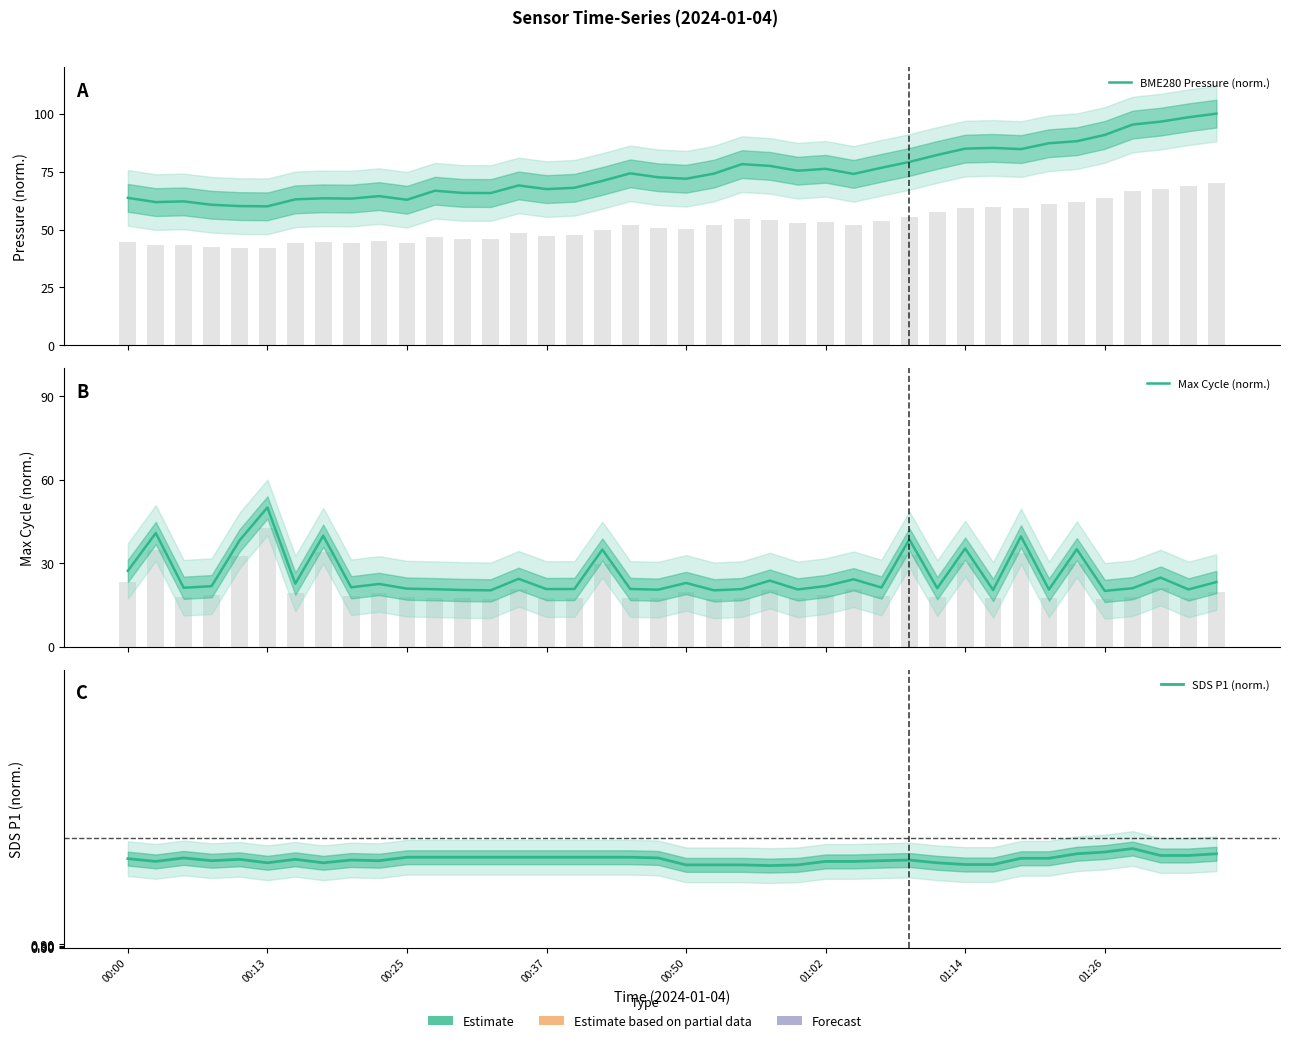

The Max Cycle (norm.) series shows 20.8 at 00:25. True or false?

True